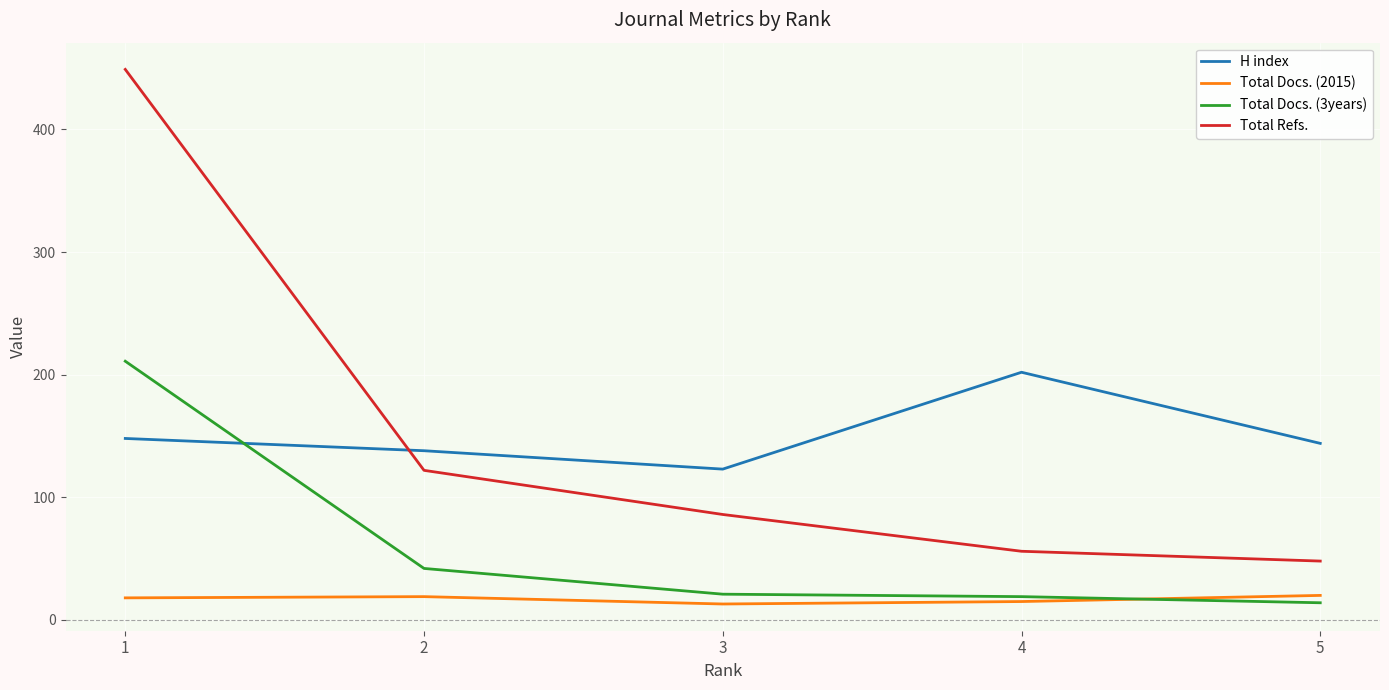

True or false: H index and Total Docs. (2015) intersect in this chart.

False